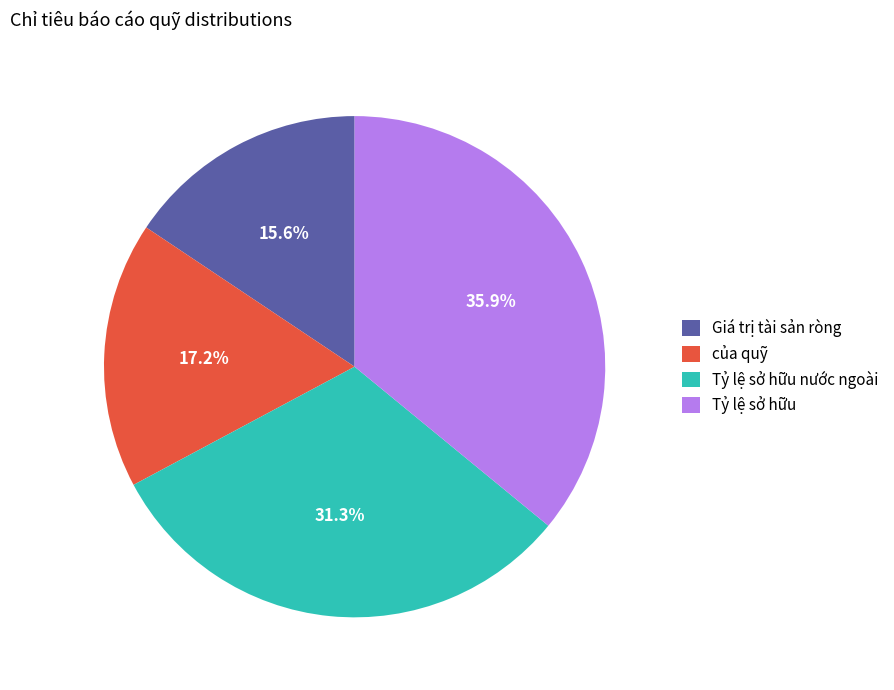

How much of the chart is everything except Tỷ lệ sở hữu?

64.1%